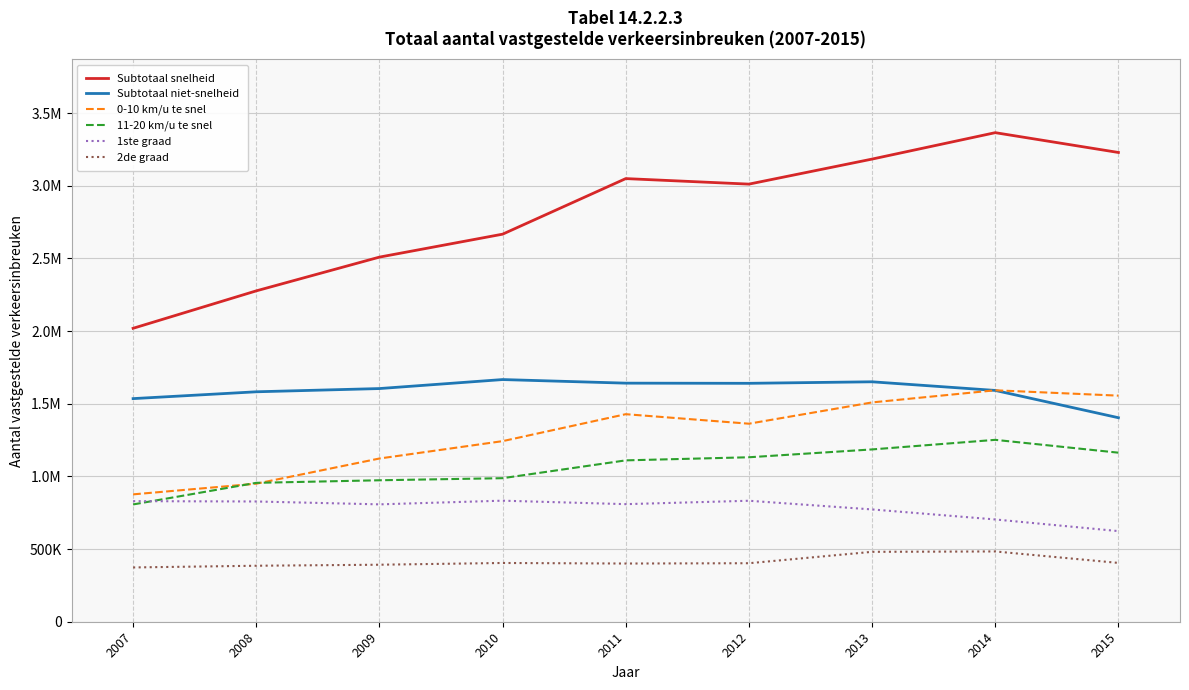

Which series has the widest spread of values?

Subtotaal snelheid